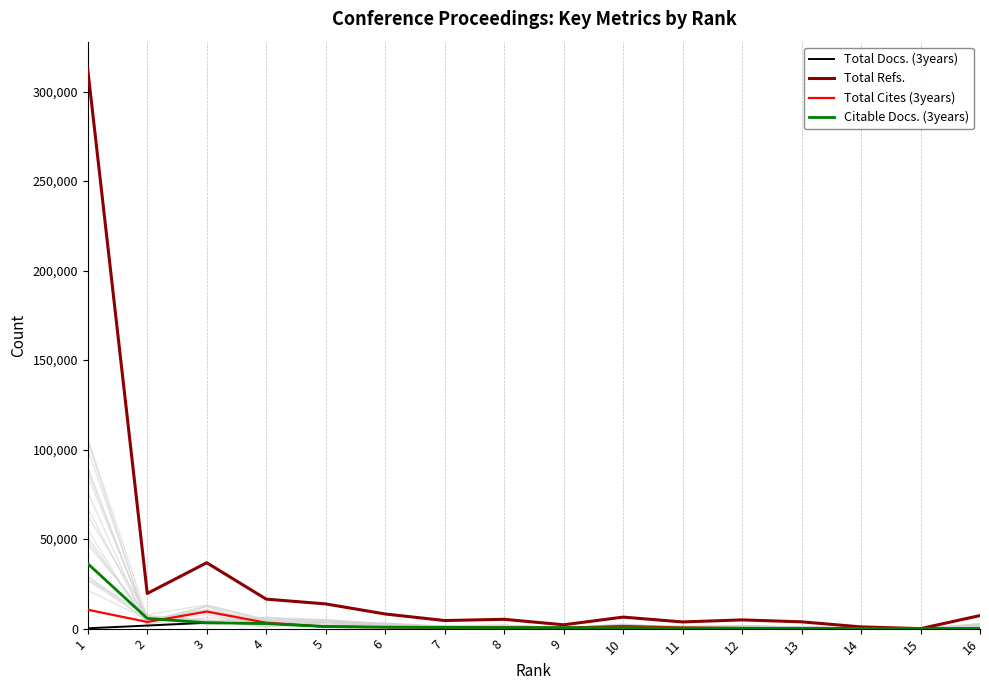

Which series has the largest total across all categories?

Total Refs.